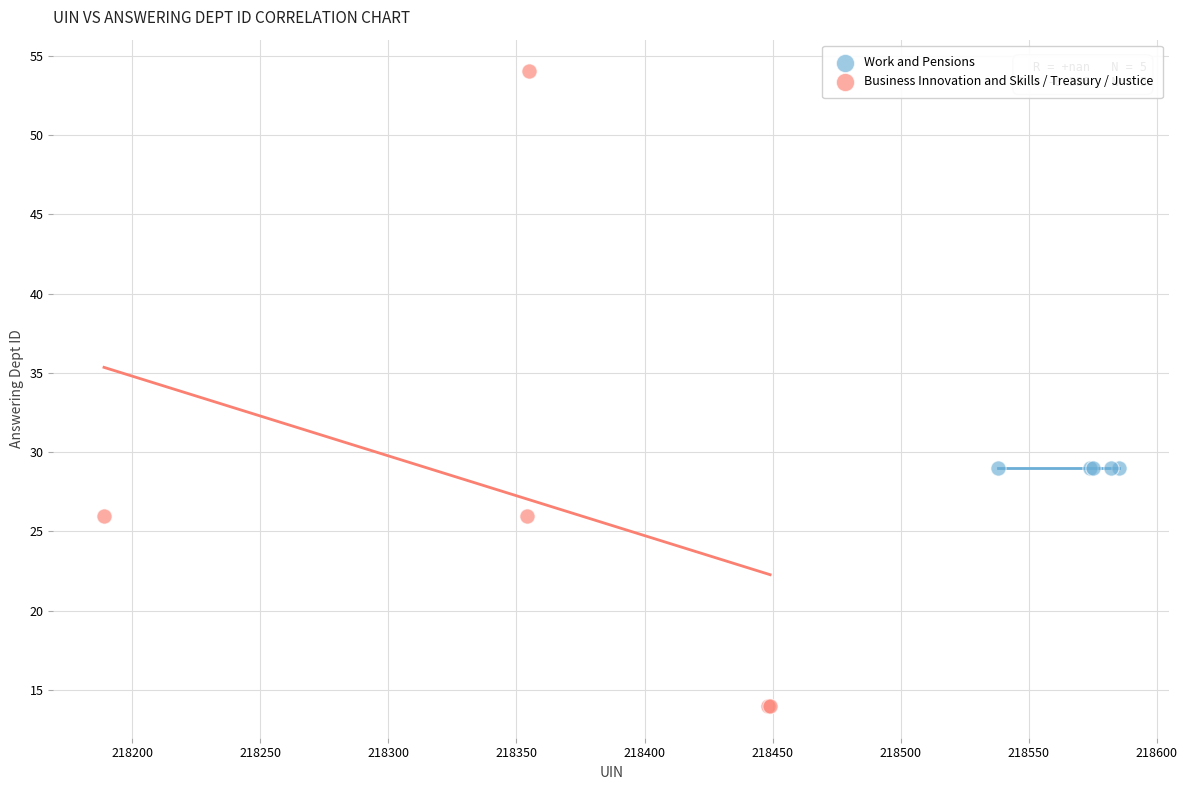

Which series contains the lowest Y value?

Business Innovation and Skills / Treasury / Justice